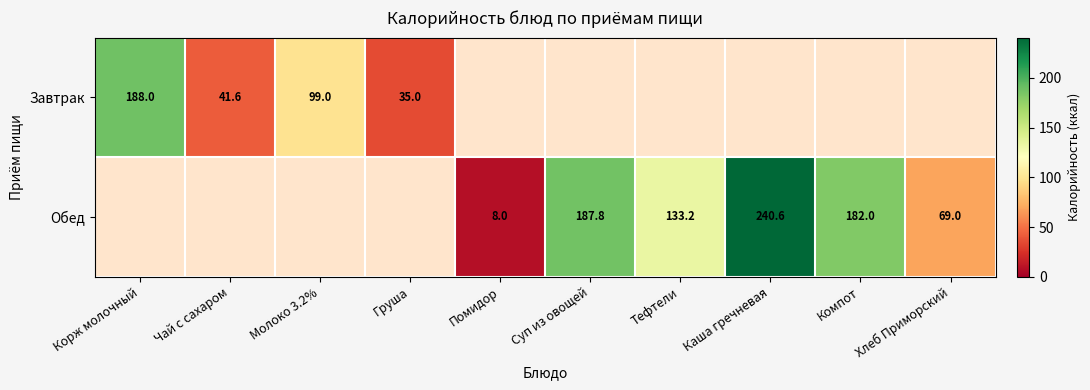

Which has a higher value, Суп из овощей or Каша гречневая?

Каша гречневая